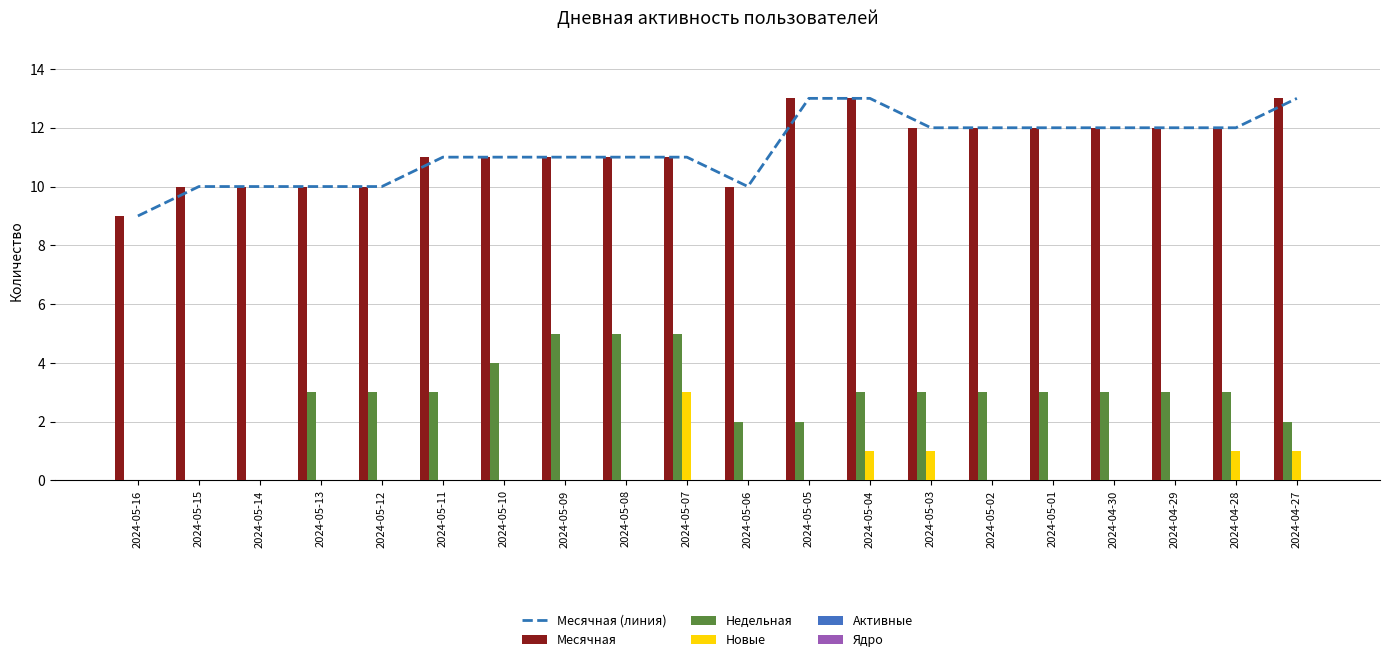

Between 2024-04-27 and 2024-05-06, which is larger?

2024-04-27